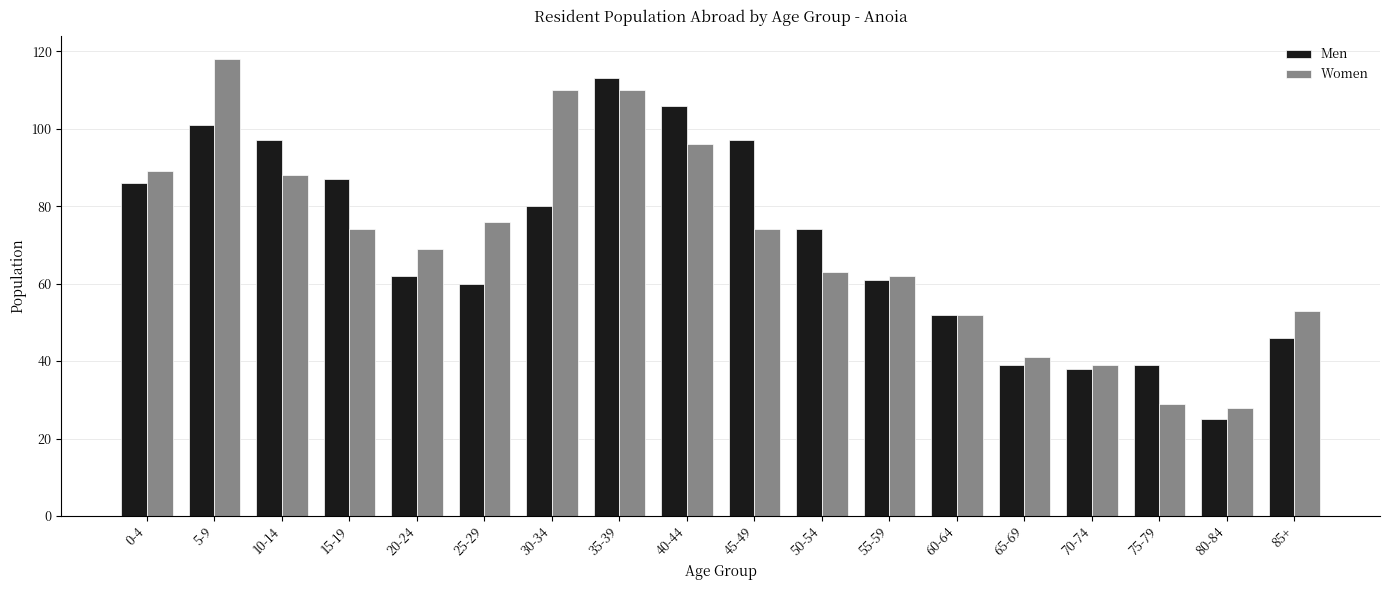

True or false: Men has a value of 22 at 25-29.

False